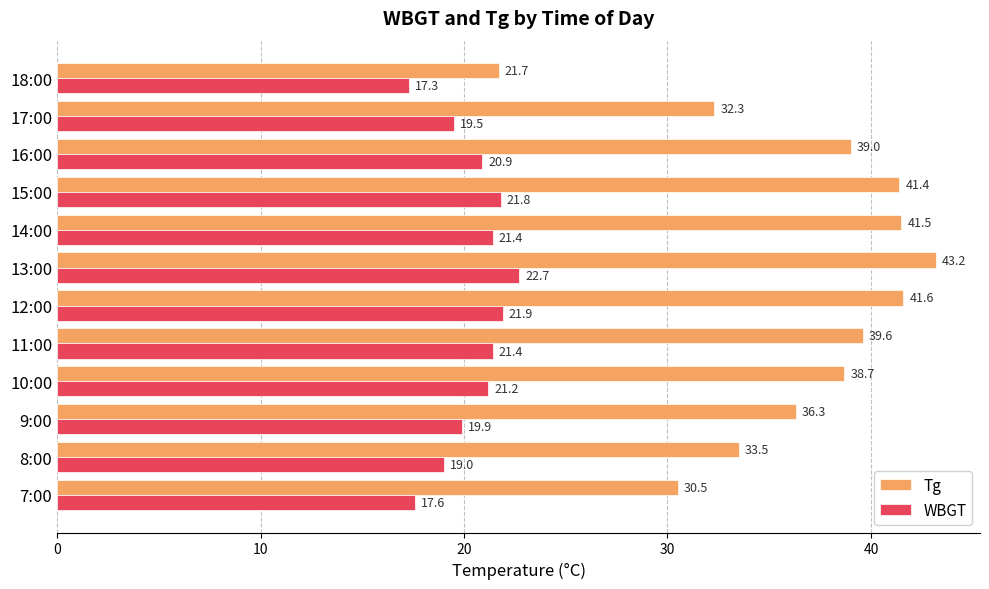

Which category has the highest value in the WBGT series?

13:00